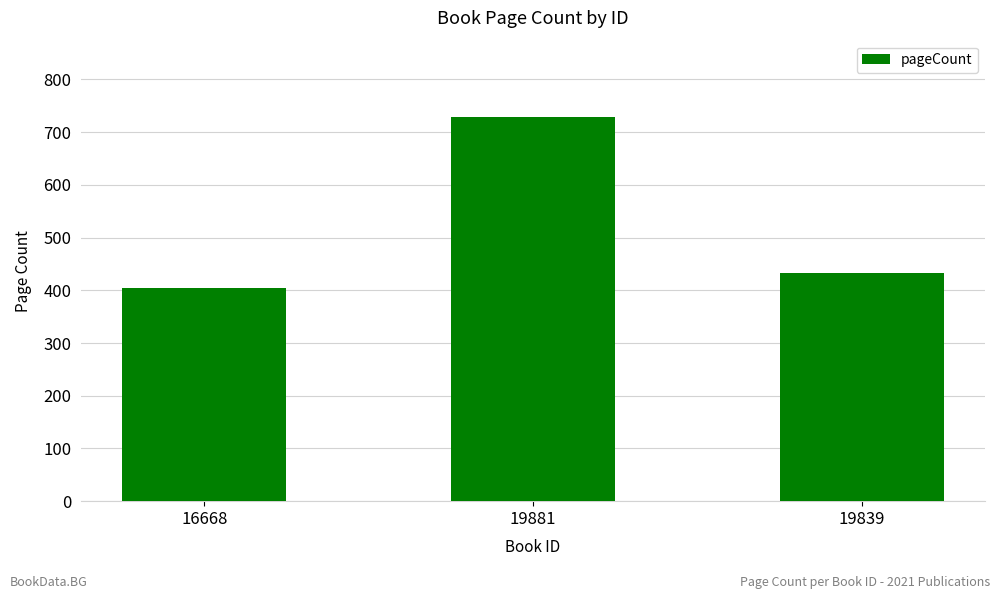

At which label is the value closest to 566?

19839